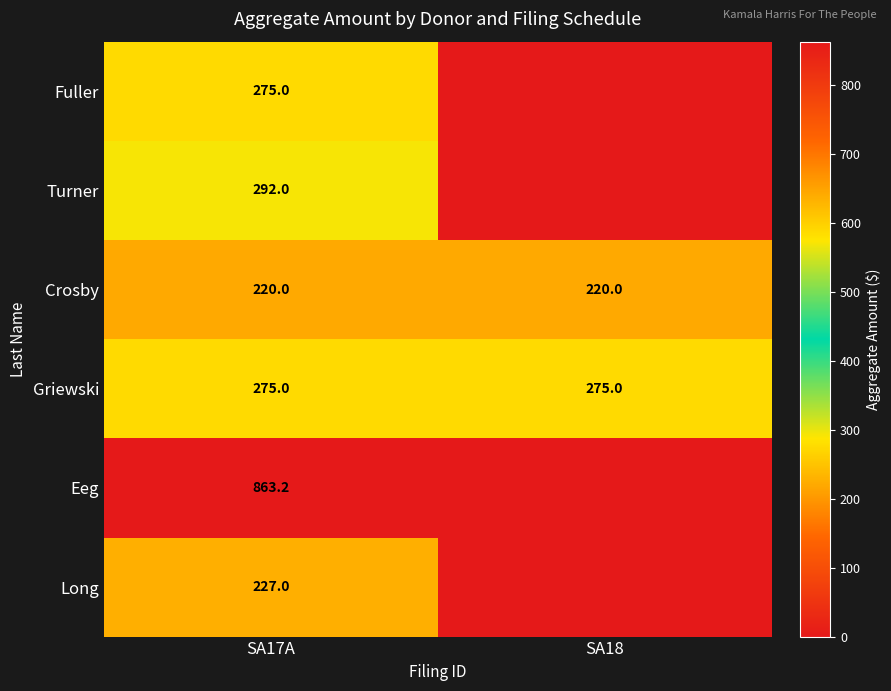

True or false: Eeg has a value of 863.2 at SA17A.

True